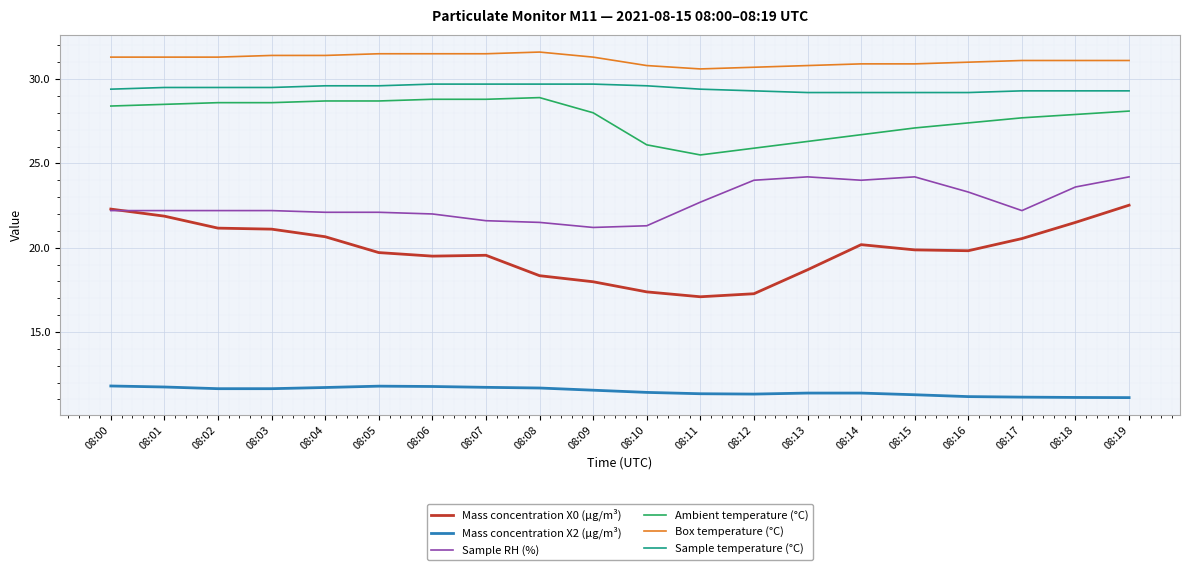

Rank the series at 08:16 from highest to lowest value.

Box temperature (°C), Sample temperature (°C), Ambient temperature (°C), Sample RH (%), Mass concentration X0 (μg/m³), Mass concentration X2 (μg/m³)